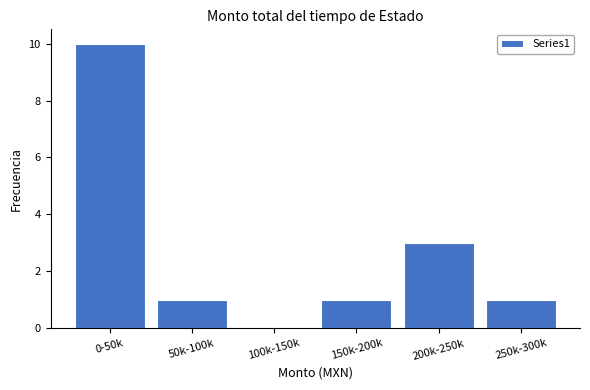

Reading left to right, what are all the values shown in this chart?

0-50k=10	50k-100k=1	100k-150k=0	150k-200k=1	200k-250k=3	250k-300k=1